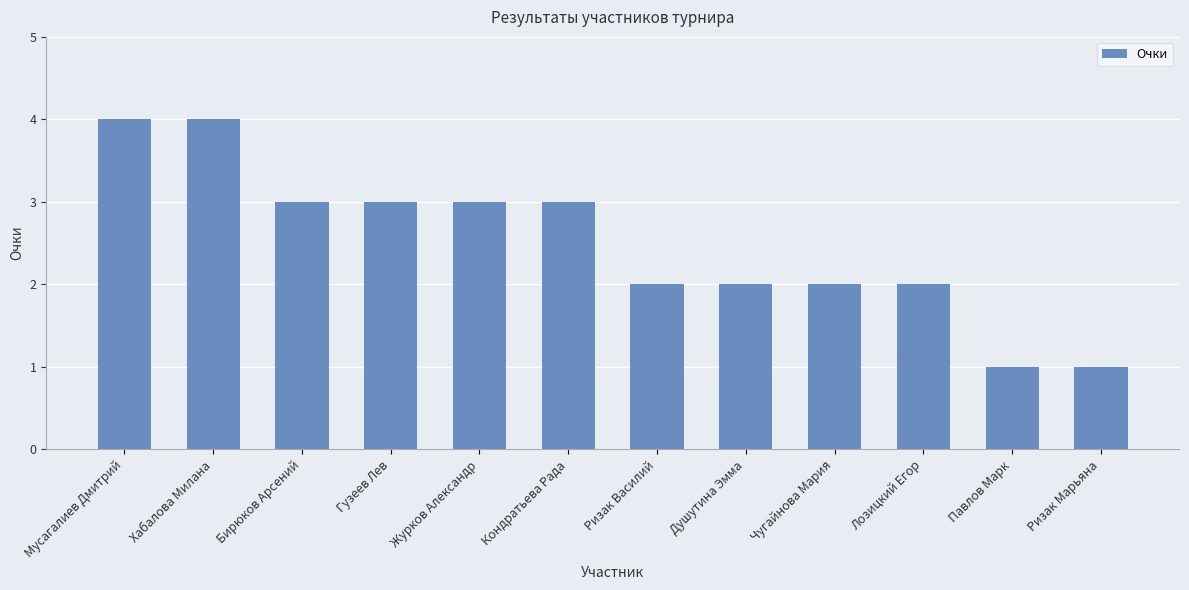

Is it true that the value at Павлов Марк is 0?

False